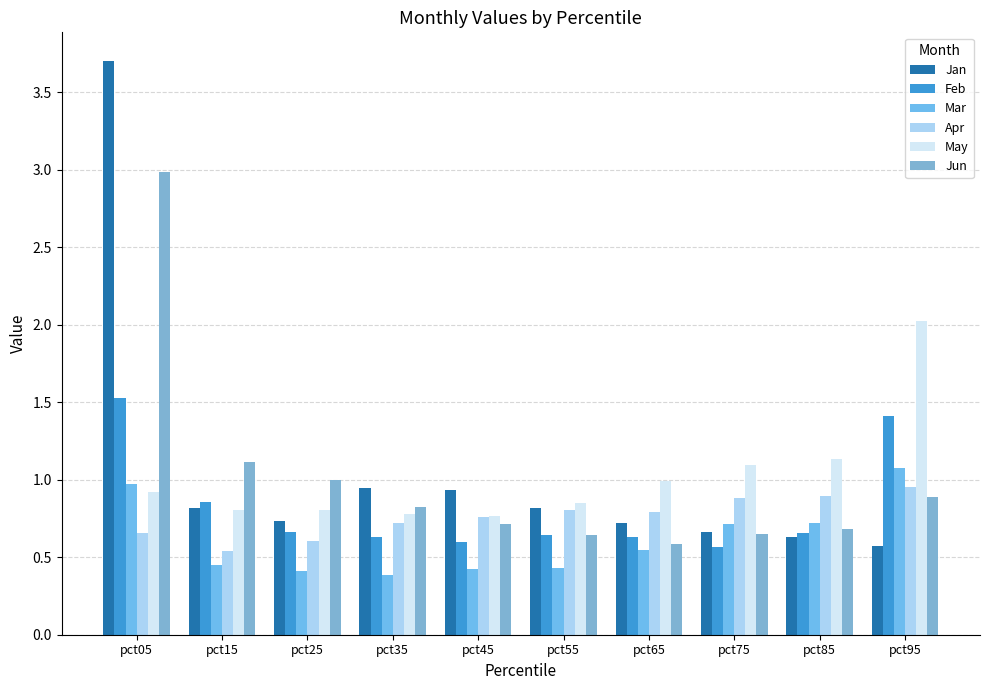

List the series in order of their peak value, highest first.

Jan, Jun, May, Feb, Mar, Apr